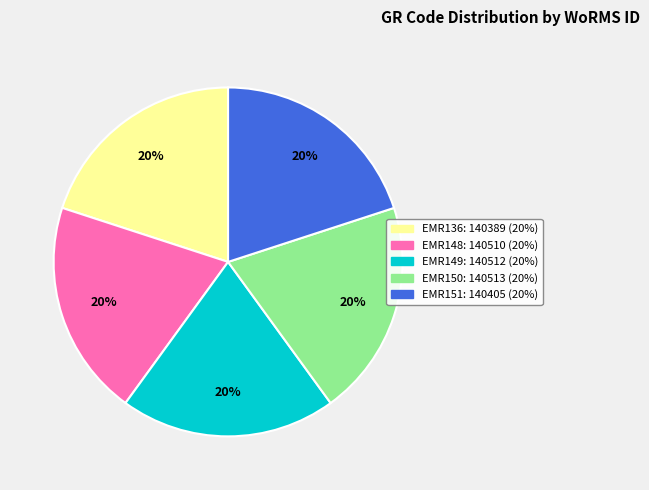

The EMR148 slice represents 34% of the pie. True or false?

False